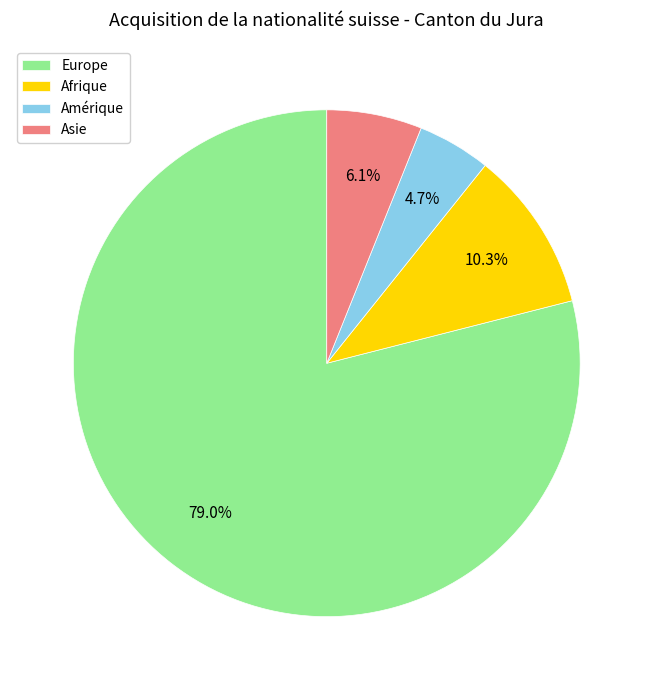

Between Amérique and Europe, which is larger?

Europe